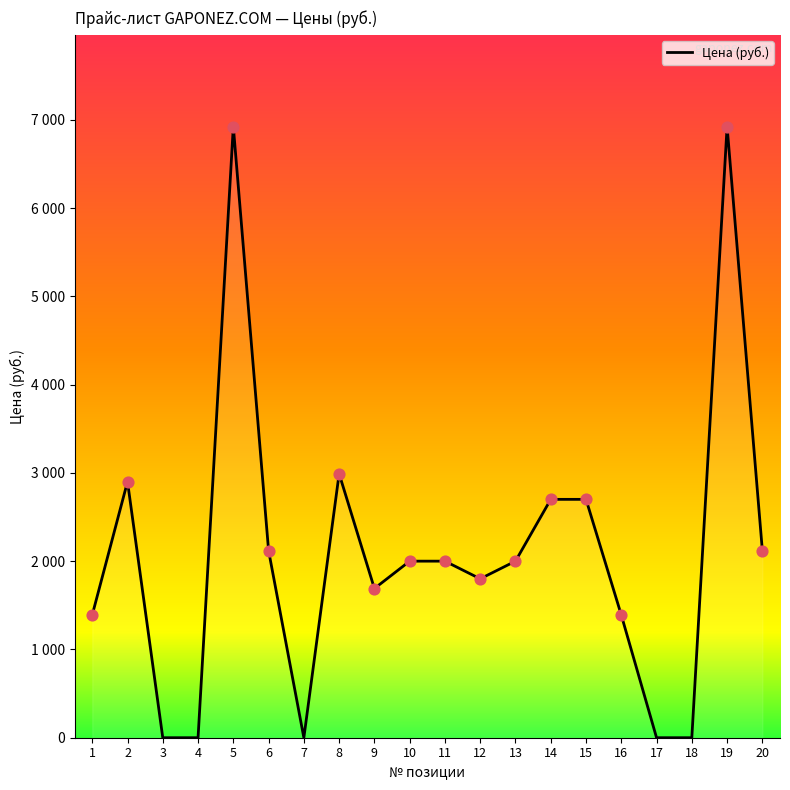

What is the change in value from 2 to 20?

-781.3